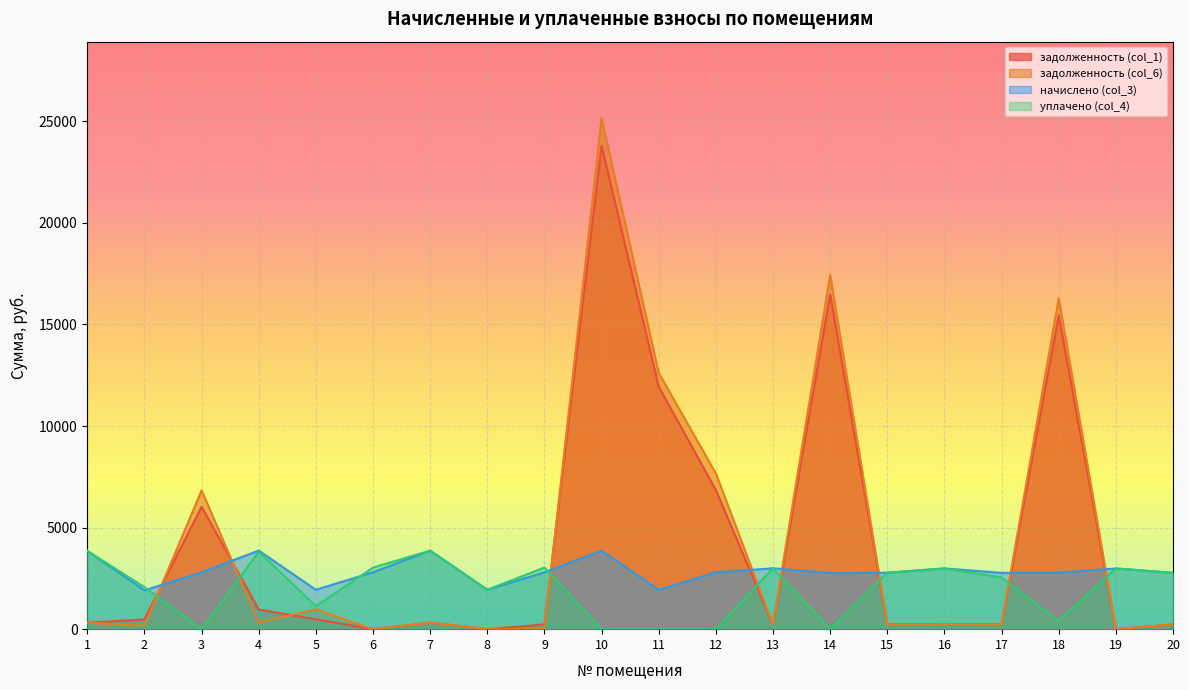

Rank the series by their maximum value, from highest to lowest.

задолженность (col_6), задолженность (col_1), начислено (col_3), уплачено (col_4)